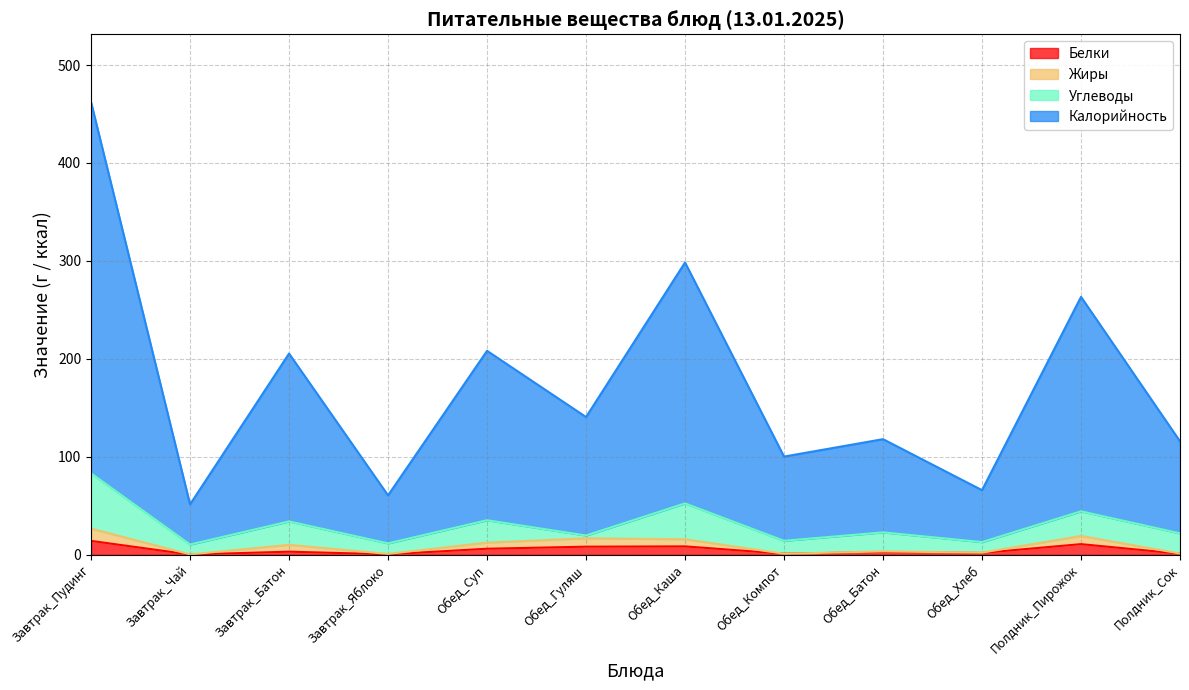

The value of Белки at Завтрак_Пудинг is 14.1. True or false?

True